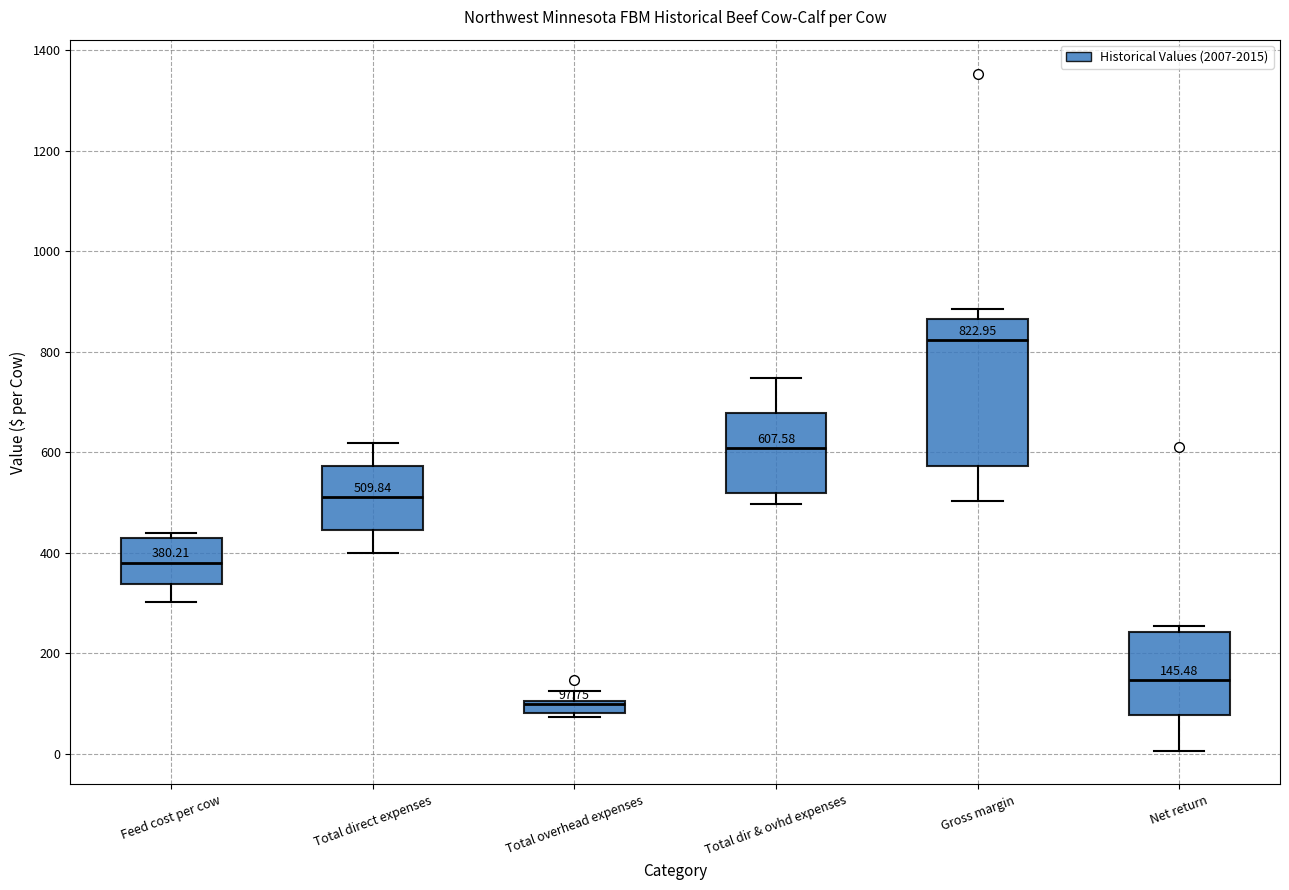

Which box's median line is the lowest?

Total overhead expenses